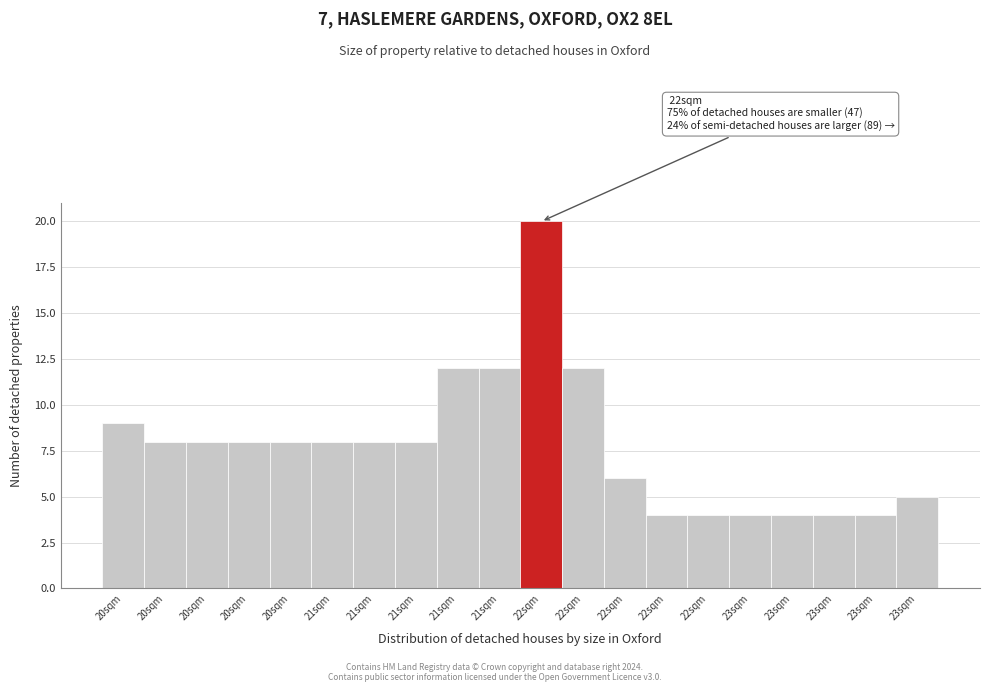

How many bars are there in total?

20